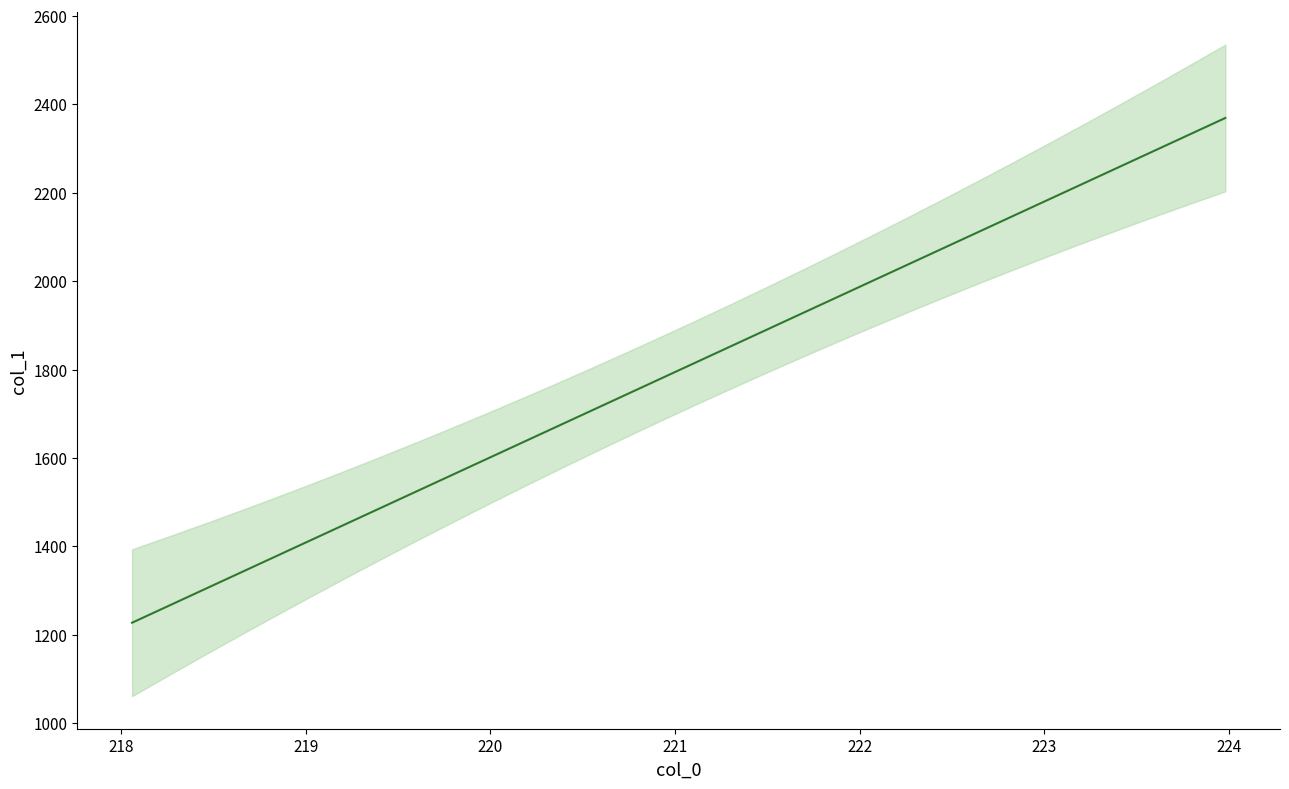

What is the difference between the second highest and minimum values?

1105.3